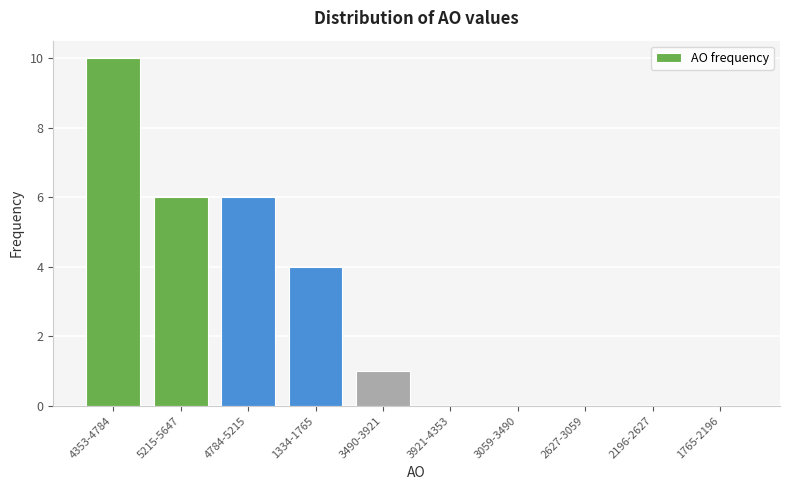

Reading right to left, transcribe all the data shown in this chart.

1765-2196=0	2196-2627=0	2627-3059=0	3059-3490=0	3921-4353=0	3490-3921=1	1334-1765=4	4784-5215=6	5215-5647=6	4353-4784=10